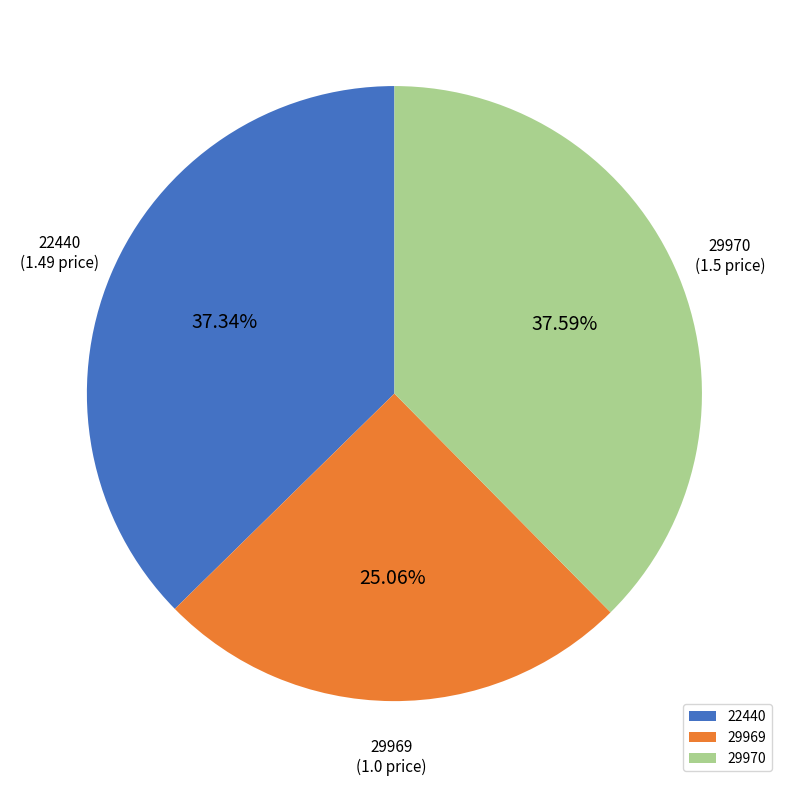

What is the total percentage of 29969 and 22440?

62.4%